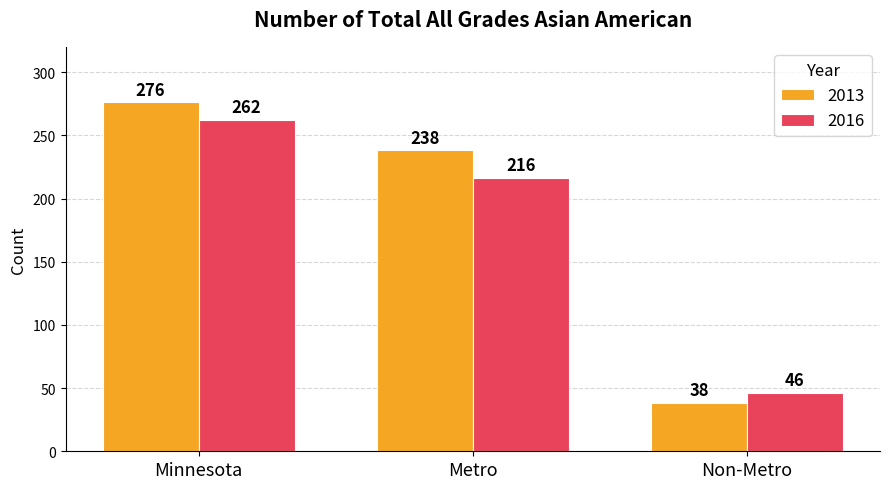

Which category has the highest value across all series?

Minnesota